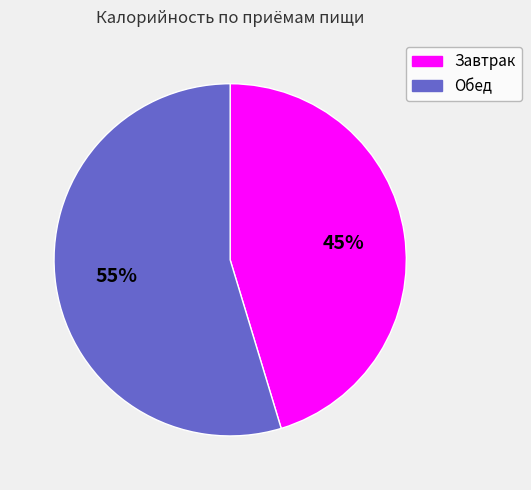

Approximately how many times larger is the value at Завтрак compared to Обед?

0.8